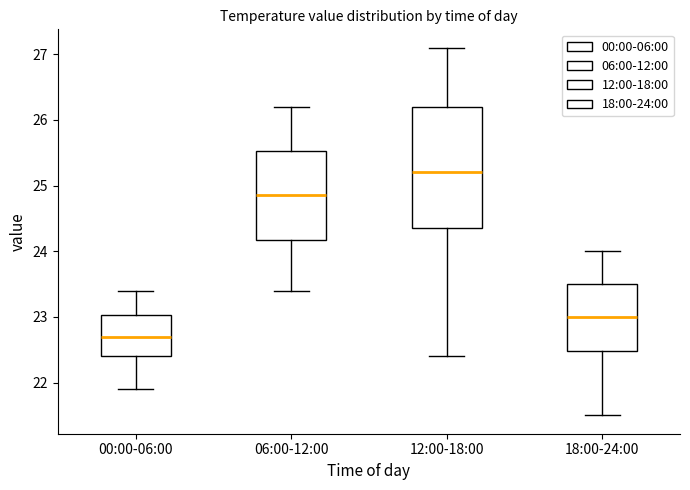

Reading left to right, transcribe this box plot: for each box, give where its median line is, the range the box spans, and where its two whiskers end, as read against the y-axis. The values are not printed on the chart, so give them approximately, as read against the axis.

00:00-06:00: median 22.7, box 22.4 to 23.0, whiskers 21.9 to 23.4
06:00-12:00: median 24.9, box 24.2 to 25.5, whiskers 23.4 to 26.2
12:00-18:00: median 25.2, box 24.4 to 26.2, whiskers 22.4 to 27.1
18:00-24:00: median 23.0, box 22.5 to 23.5, whiskers 21.5 to 24.0